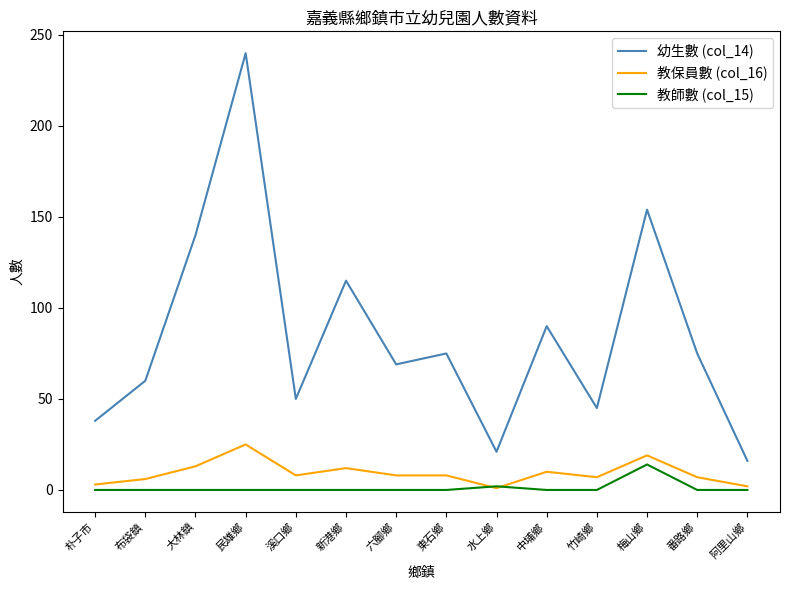

Between 溪口鄉 and 番路鄉, which series saw the biggest shift?

幼生數 (col_14)